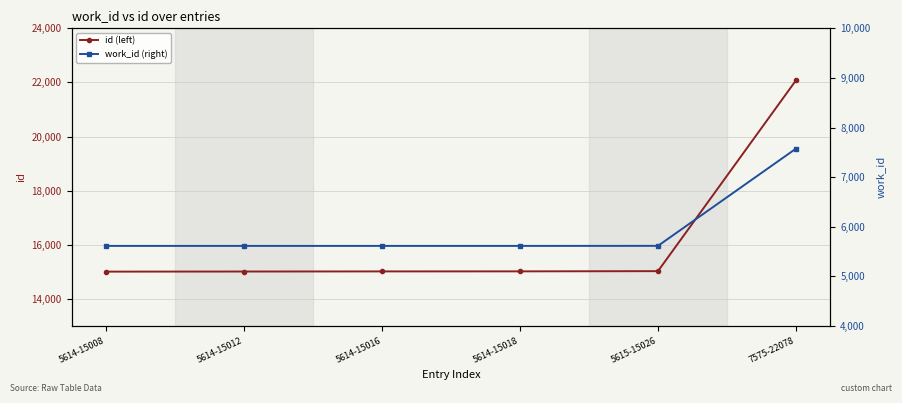

What is the minimum value shown in the chart?

5614